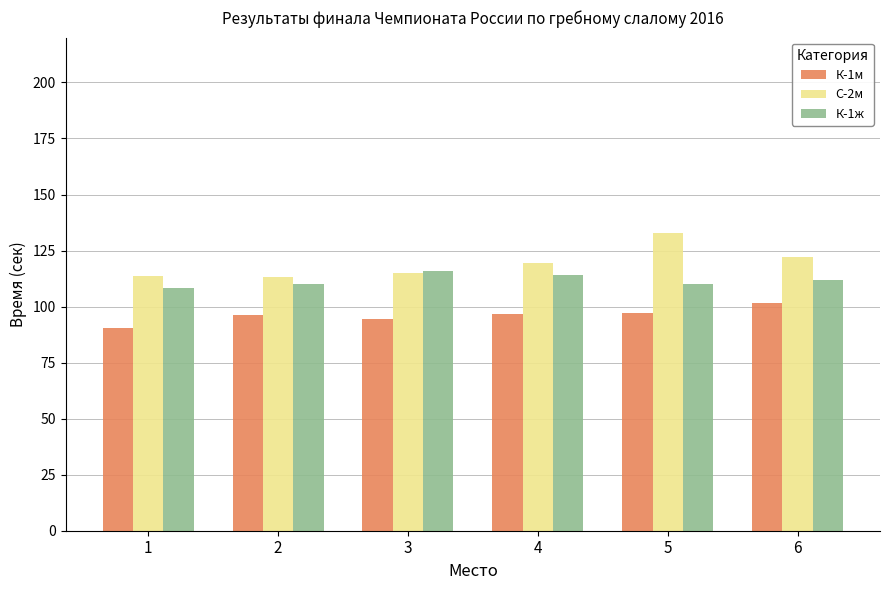

List the series in order of their peak value, lowest first.

К-1м, К-1ж, С-2м